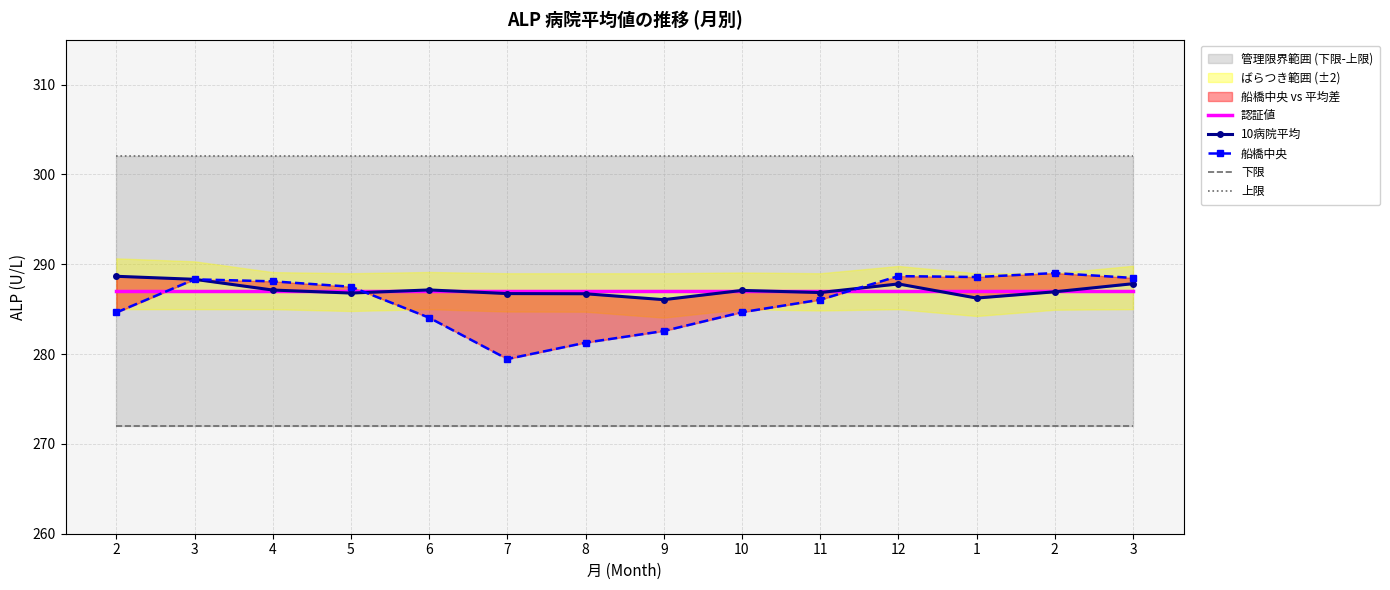

What is the spread (max minus min) of values at 10?

30.0